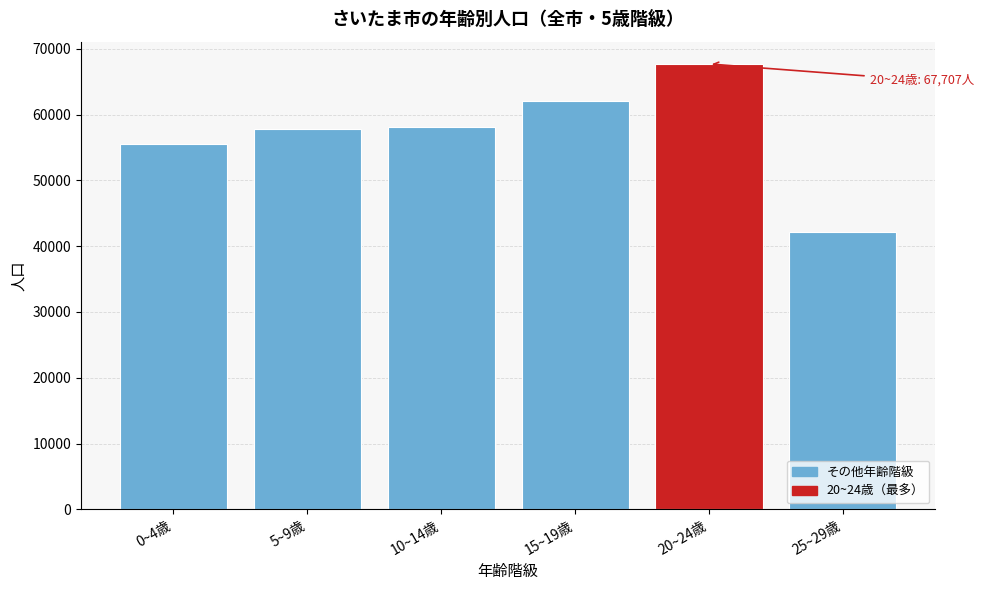

Is it true that the value at 20~24歳 is 67707?

True